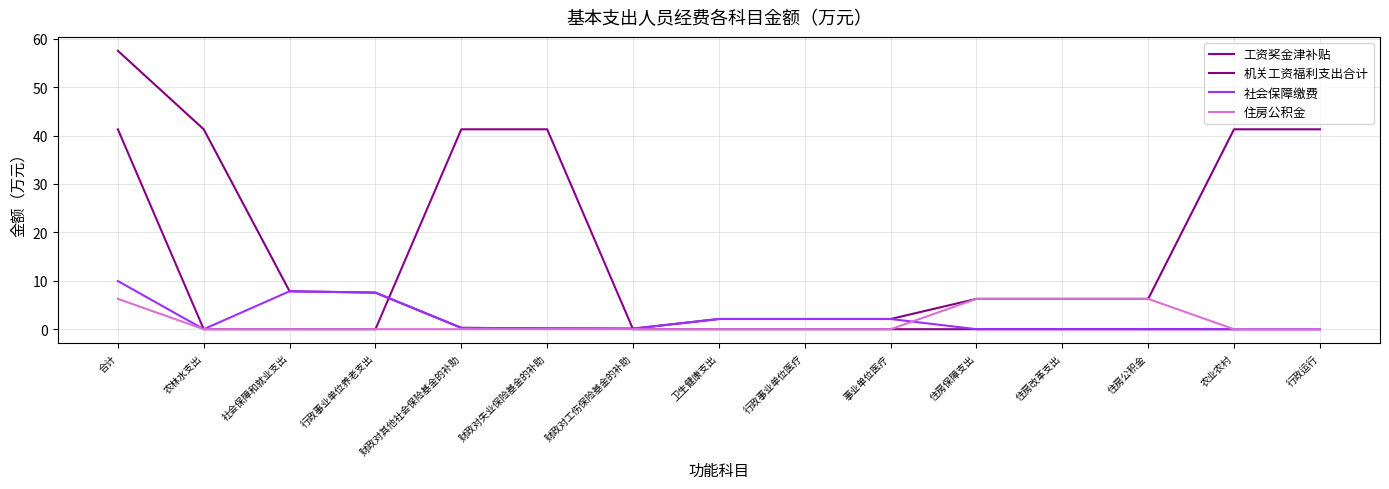

At which category does 机关工资福利支出合计 reach its first local valley?

财政对工伤保险基金的补助